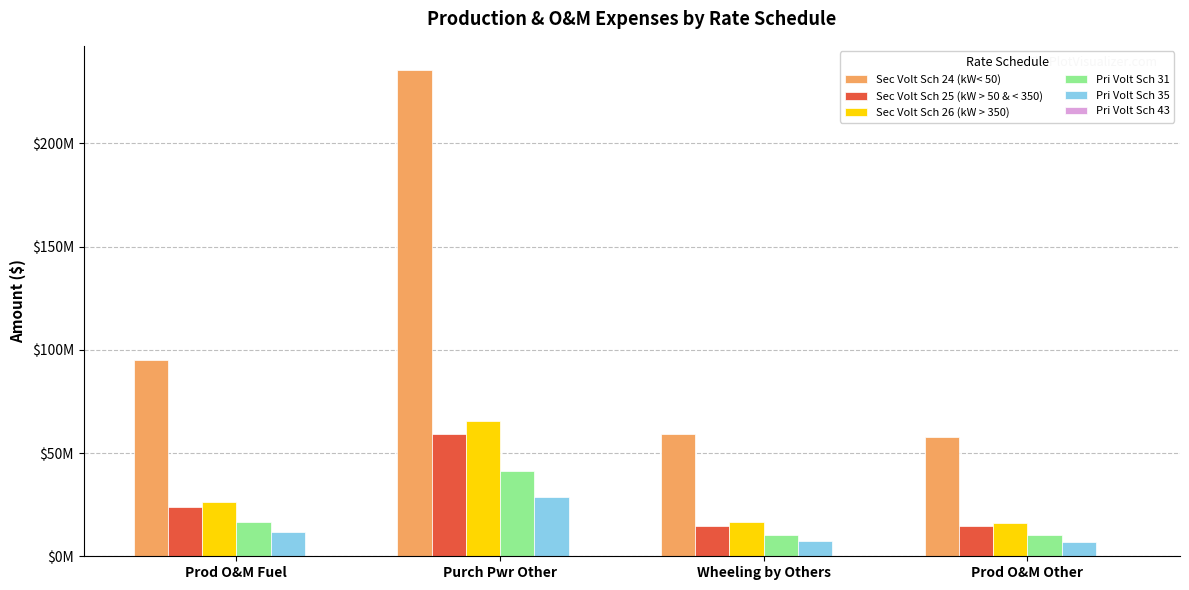

List the series in order of their peak value, highest first.

Sec Volt Sch 24 (kW< 50), Sec Volt Sch 26 (kW > 350), Sec Volt Sch 25 (kW > 50 & < 350), Pri Volt Sch 31, Pri Volt Sch 35, Pri Volt Sch 43